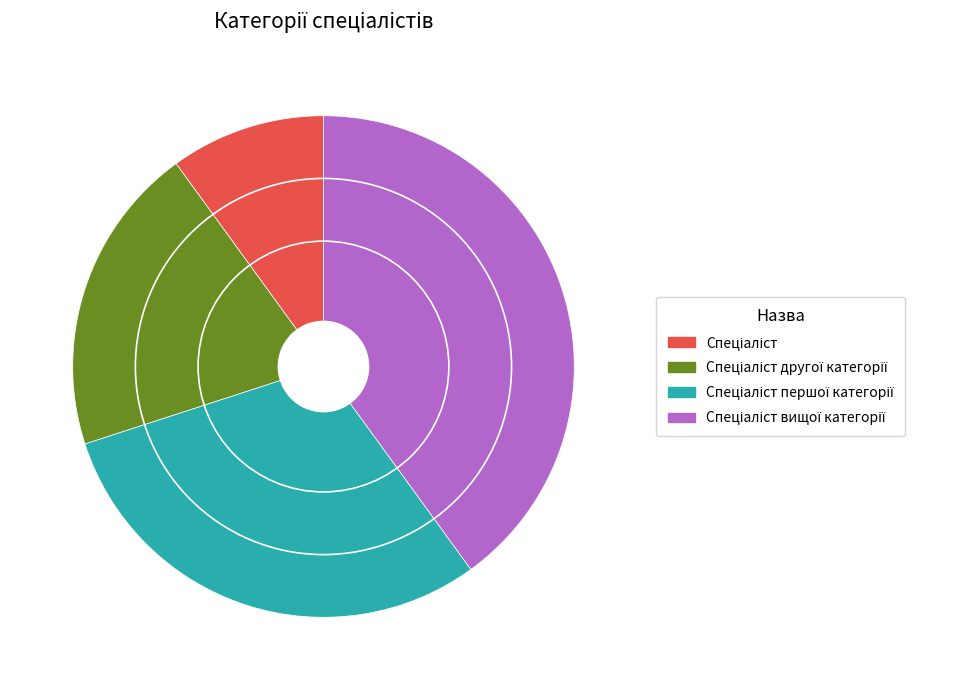

Does any single category account for the majority?

No